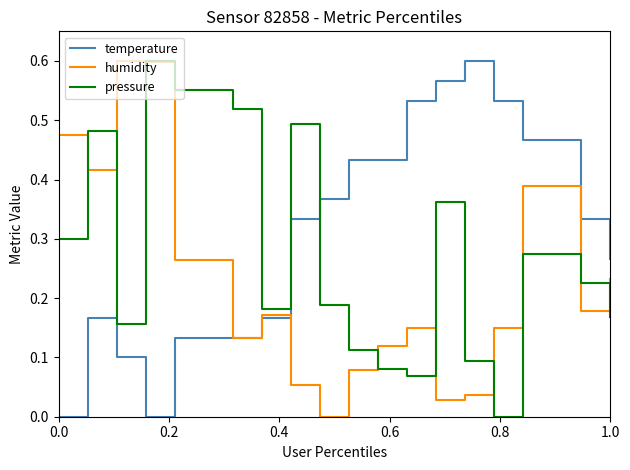

True or false: temperature and pressure intersect in this chart.

True